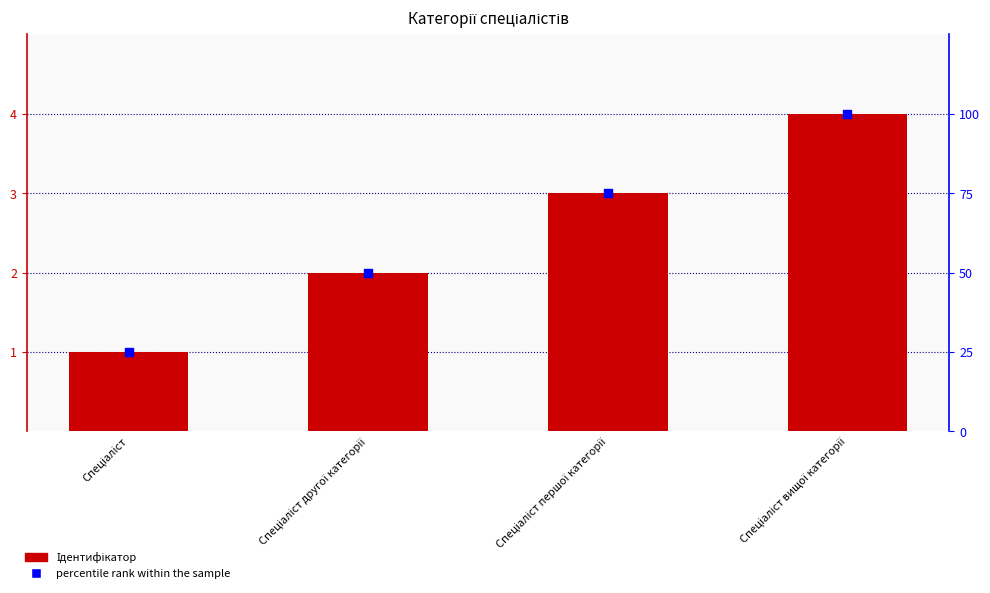

At how many categories does at least one series exceed 83?

1